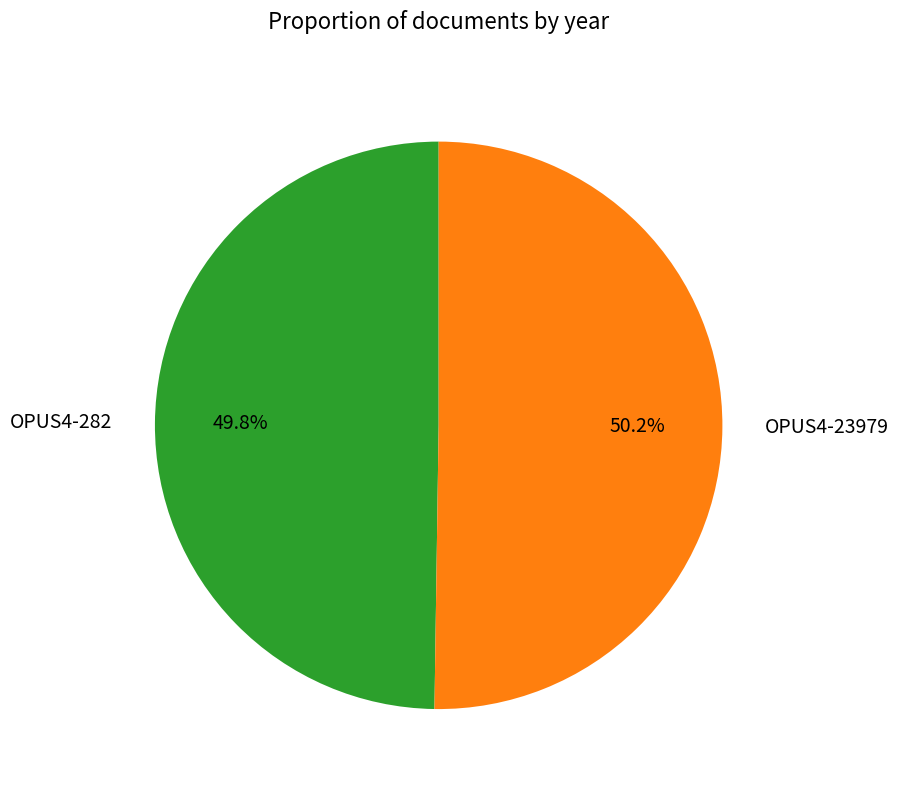

What is the total percentage of OPUS4-282 and OPUS4-23979?

100.0%